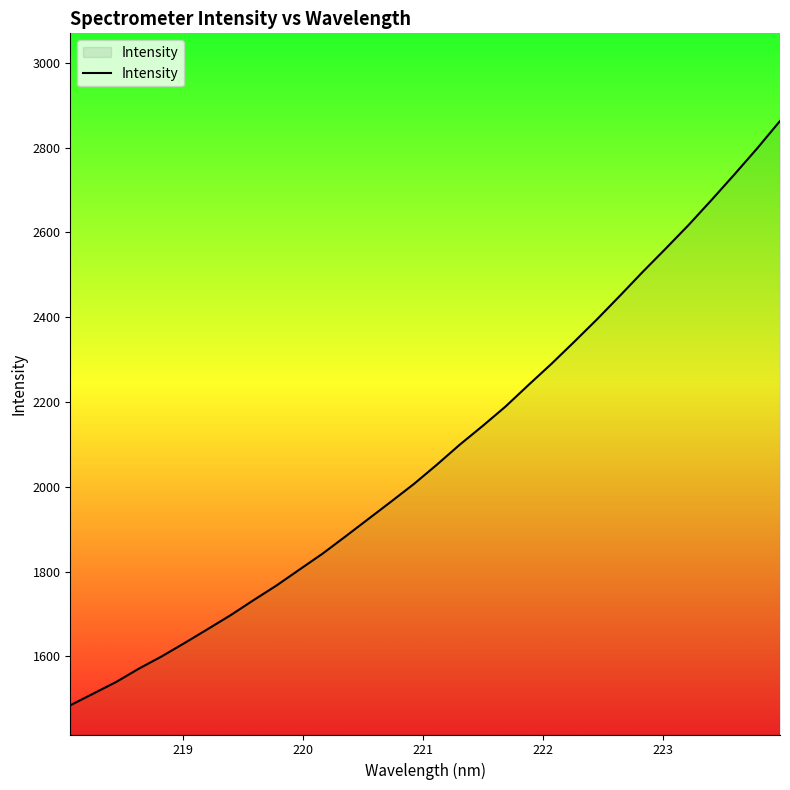

What is the greatest value displayed?

2862.7